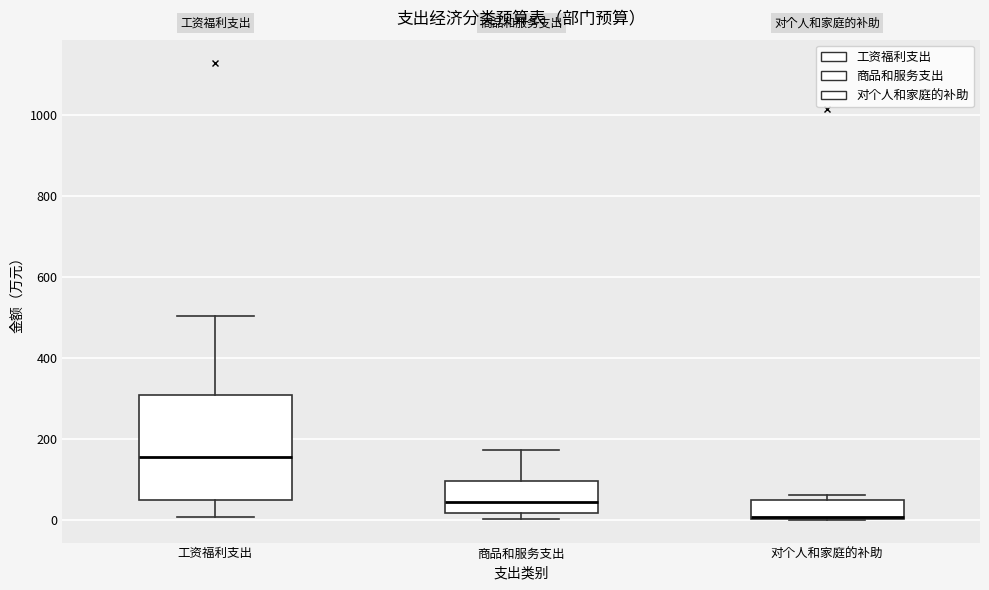

Reading left to right, read every box against the y-axis: the position of its median line, the range the box covers, and the ends of its whiskers. The values are not printed on the chart, so give them approximately, as read against the axis.

工资福利支出: median 160, box 60 to 300, whiskers 0 to 500
商品和服务支出: median 40, box 20 to 100, whiskers 0 to 180
对个人和家庭的补助: median 0, box 0 to 40, whiskers 0 to 60